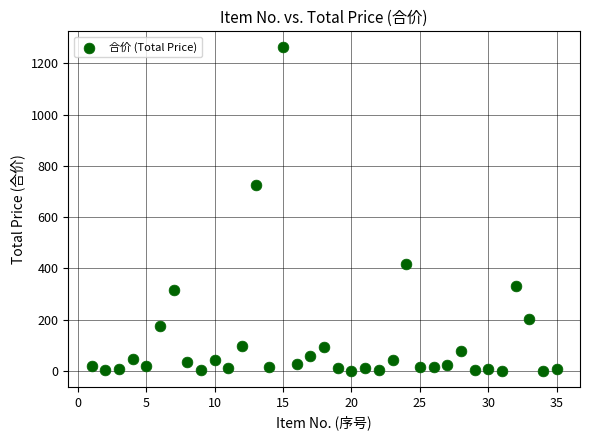

What Y value in the scatter plot is closest to 631?

727.4